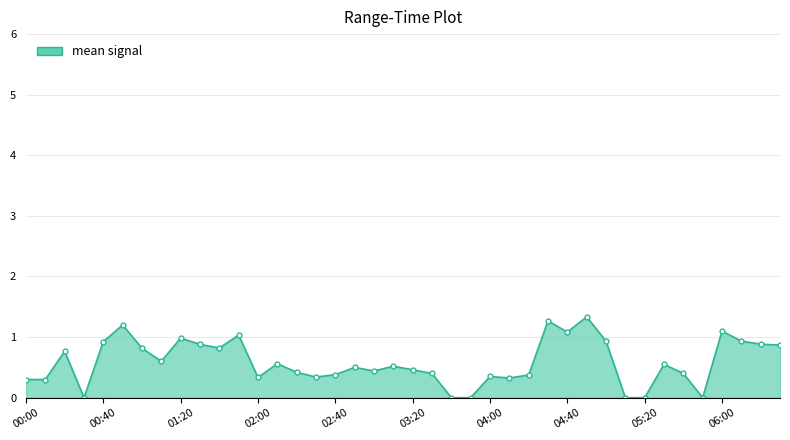

What is the average value?

0.6